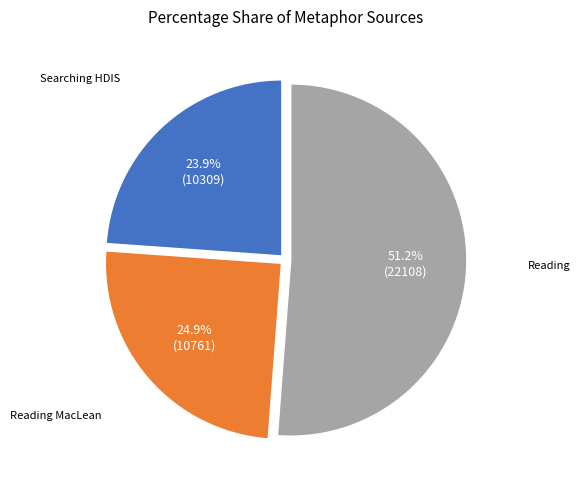

Does any single category account for the majority?

Yes